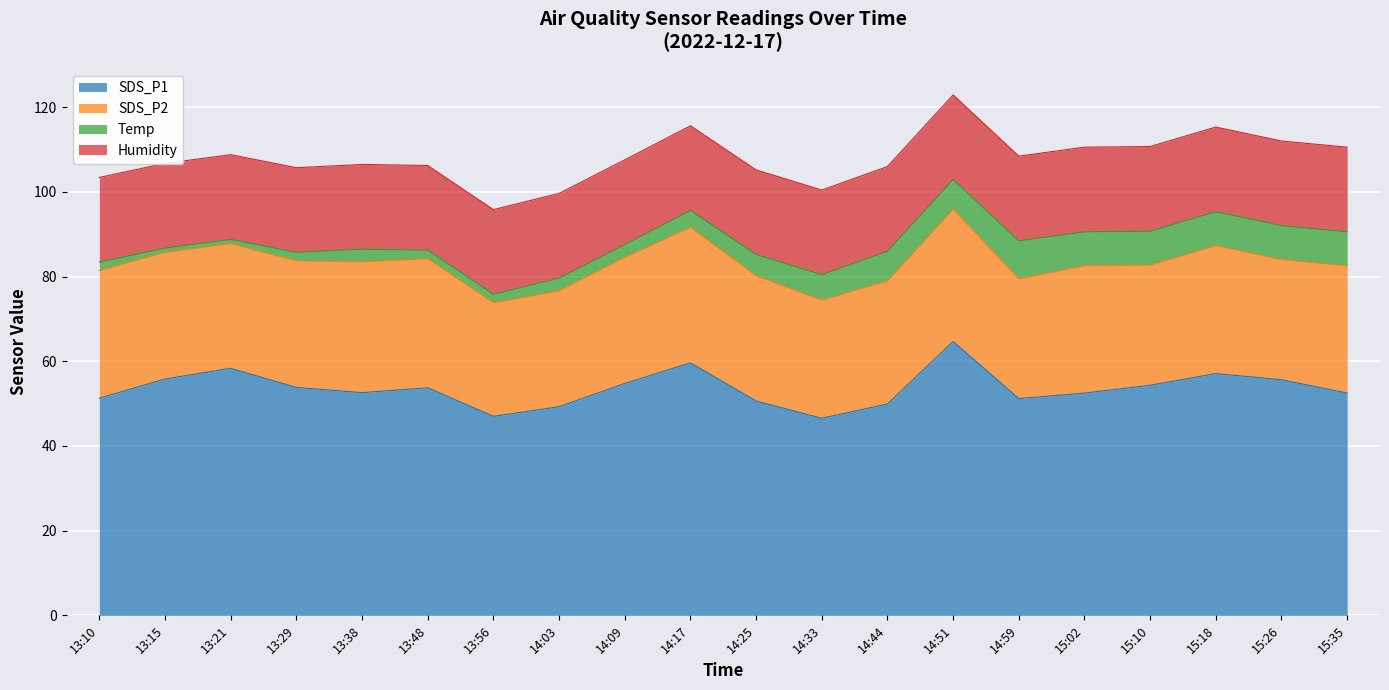

Which series has the largest total across all categories?

SDS_P1